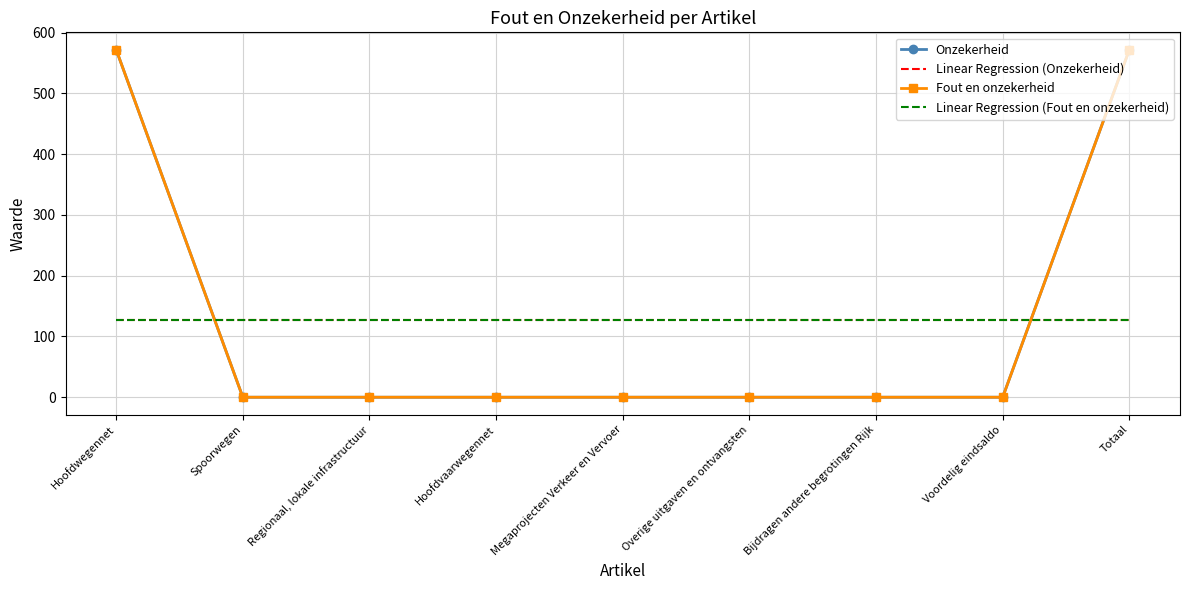

True or false: Linear Regression (Fout en onzekerheid) has more than 2 points higher than both neighbors.

False